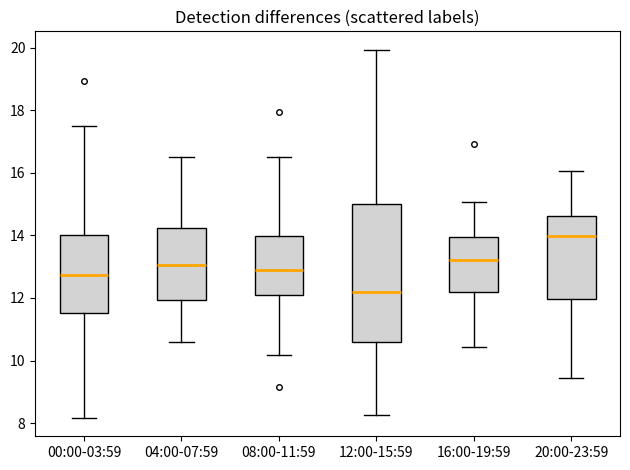

Where is the upper edge of the box for 04:00-07:59 on the y-axis? The values are not printed on the chart, so give them approximately, as read against the axis.

14.2